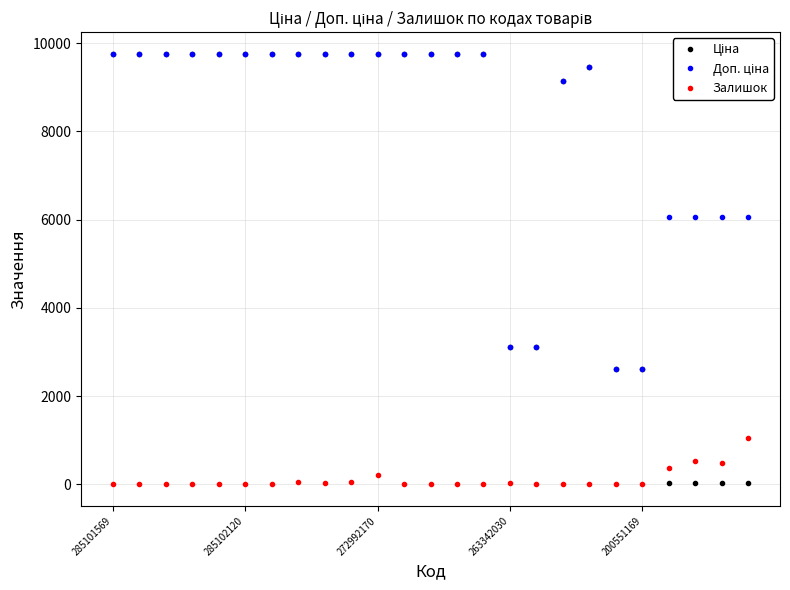

What is the maximum value shown in the chart?

9764.4